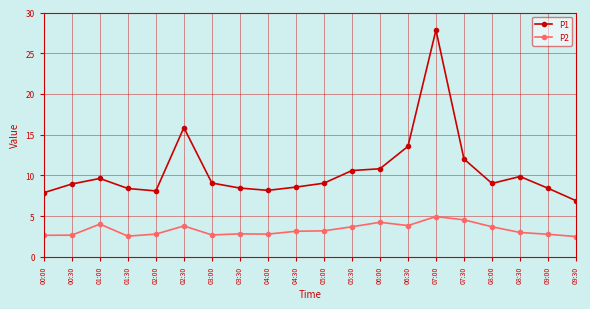

What is the total value across all series at 06:30?

17.4